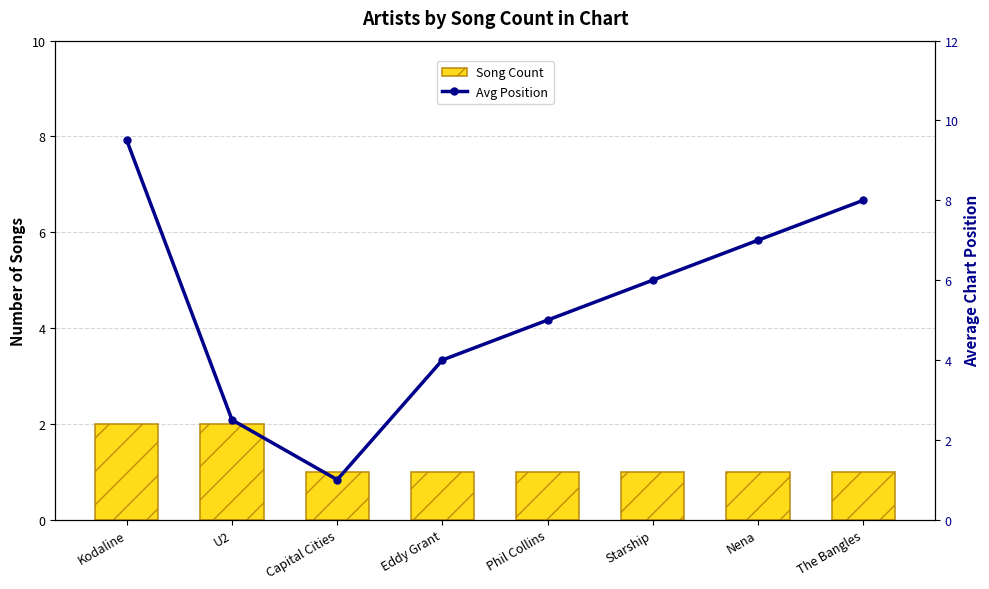

What is the lowest value of the Song Count series?

1.0